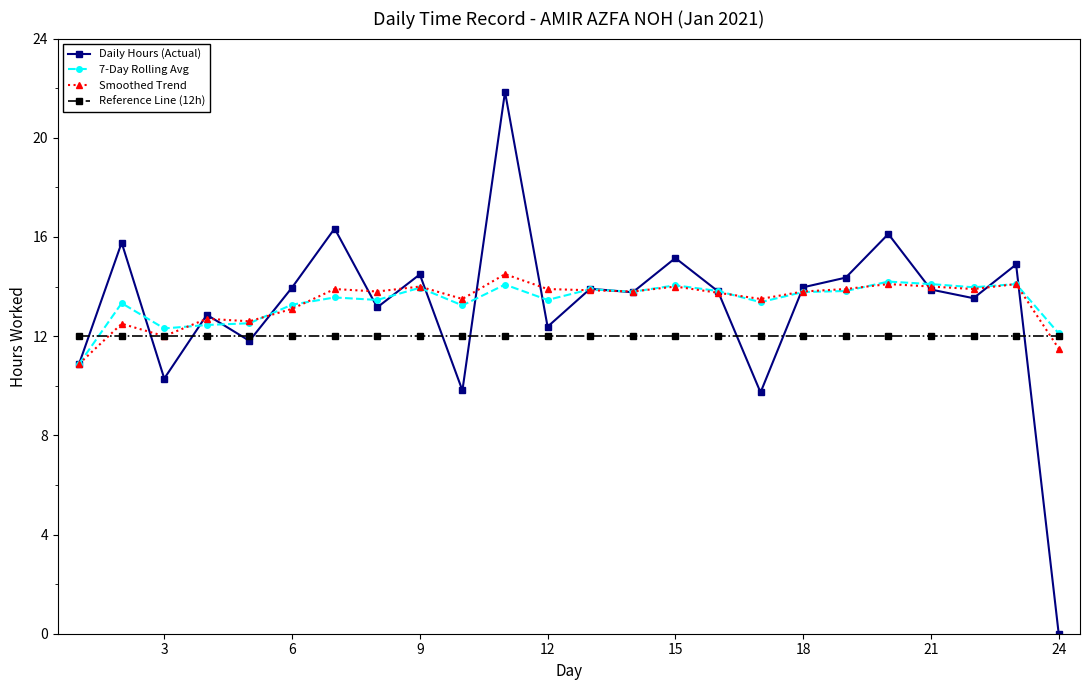

What are all the series names shown in the legend?

Daily Hours (Actual), 7-Day Rolling Avg, Smoothed Trend, Reference Line (12h)